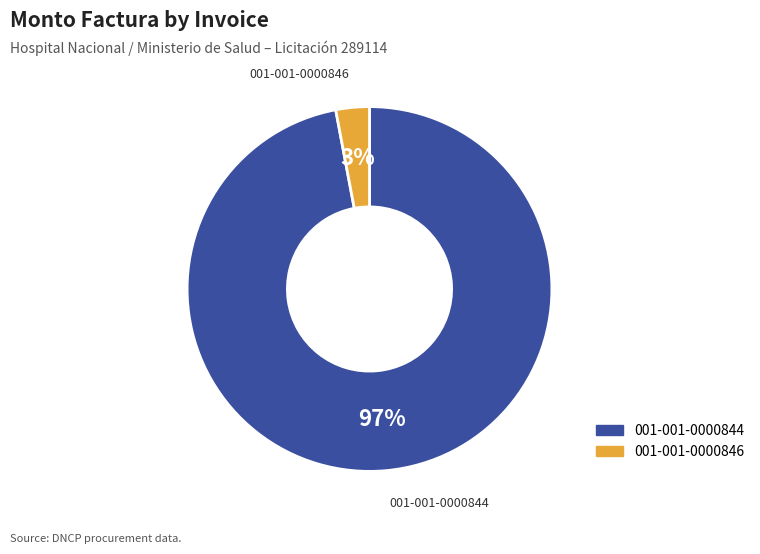

Rank the categories by value from lowest to highest.

001-001-0000846, 001-001-0000844